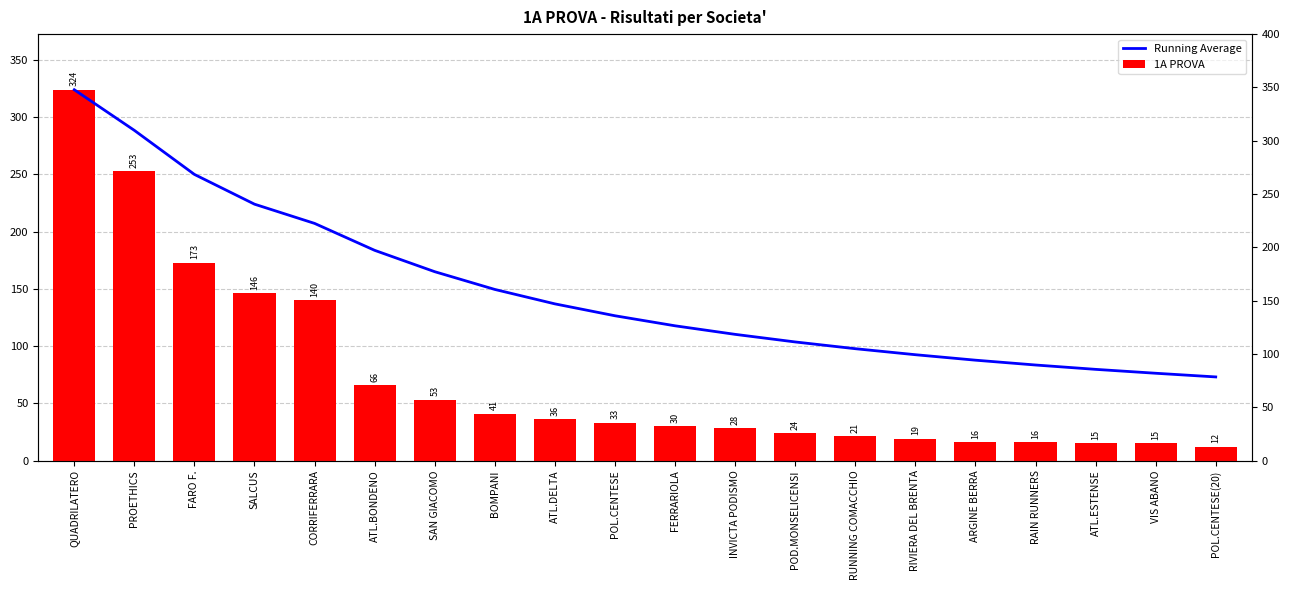

Is it true that 1A PROVA equals 37.0 at SALCUS?

False